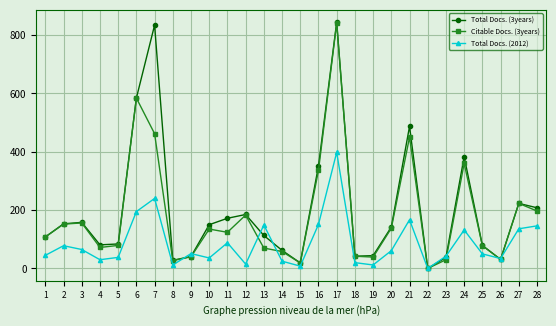

At which label is Citable Docs. (3years) closest to 420?

21